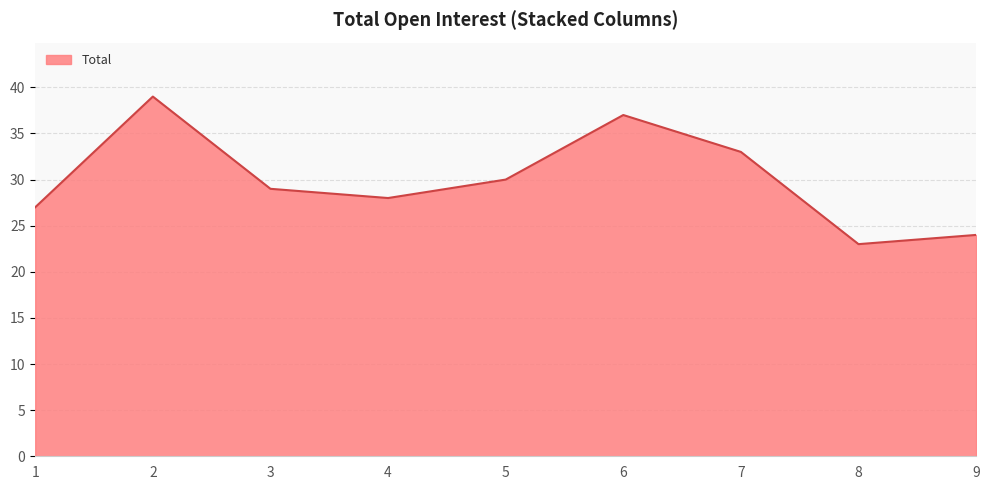

Which category has the lowest value across all series?

8